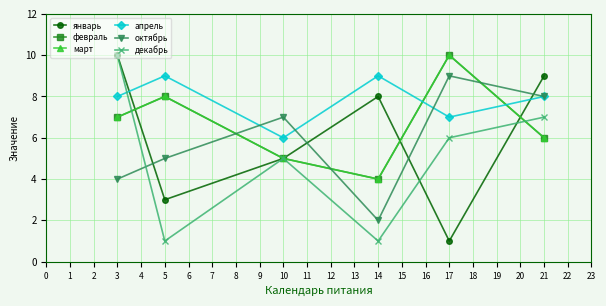

What is the value of the февраль point at the 1st from the left?

7